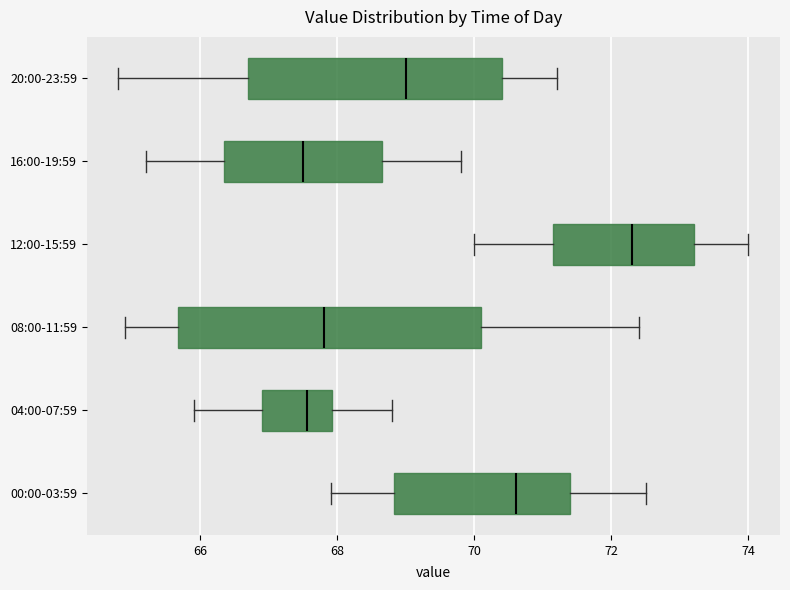

Where does the left whisker of the box for 00:00-03:59 end on the x-axis? The values are not printed on the chart, so give them approximately, as read against the axis.

68.0